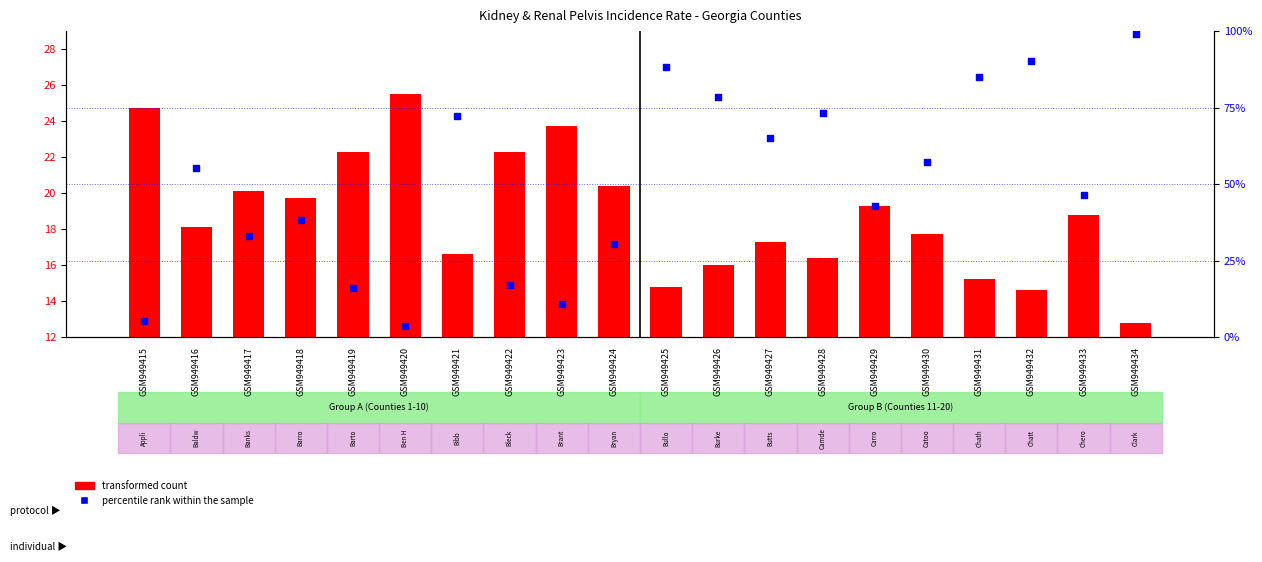

At how many categories does at least one series exceed 32?

14